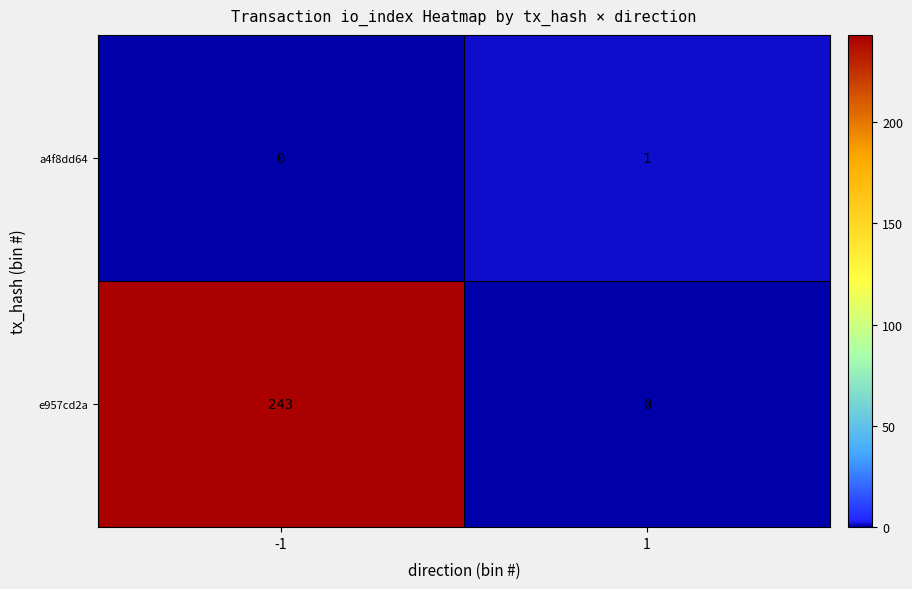

Count the number of categories in the chart.

2